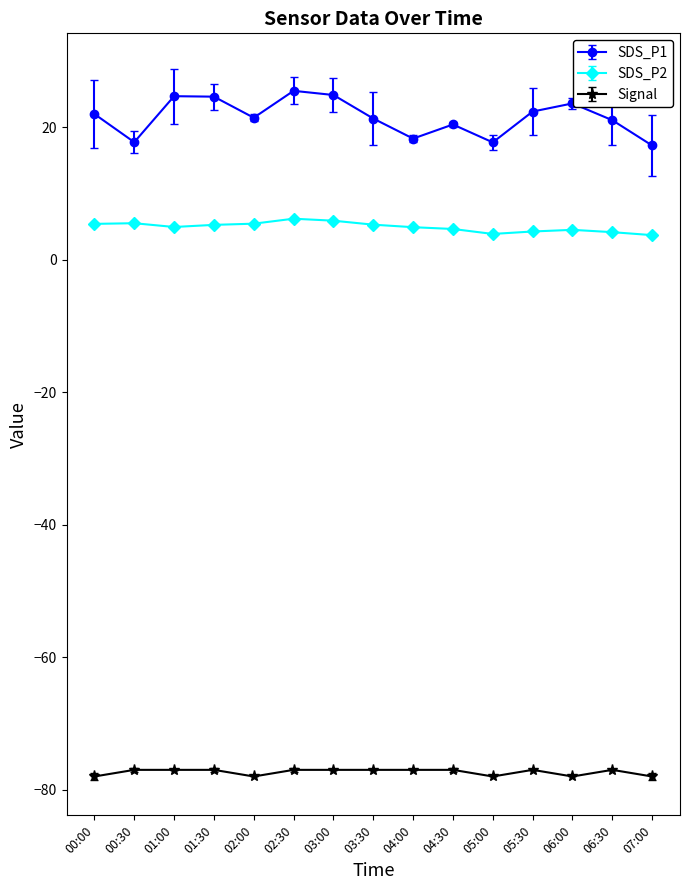

How many series are shown in this chart?

3